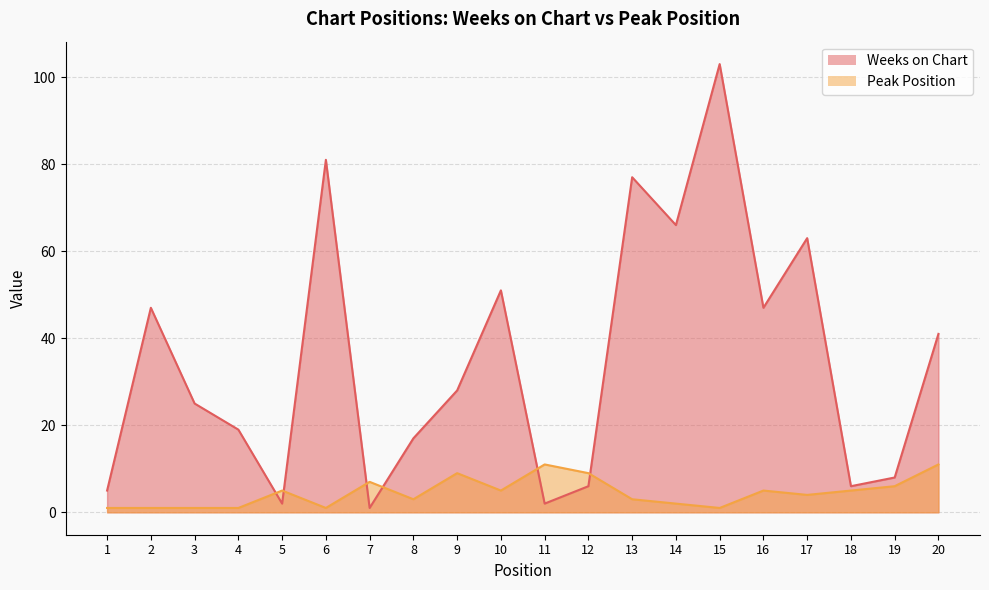

Is the value of Peak Position at 18 greater than the value of Weeks on Chart at 16?

No